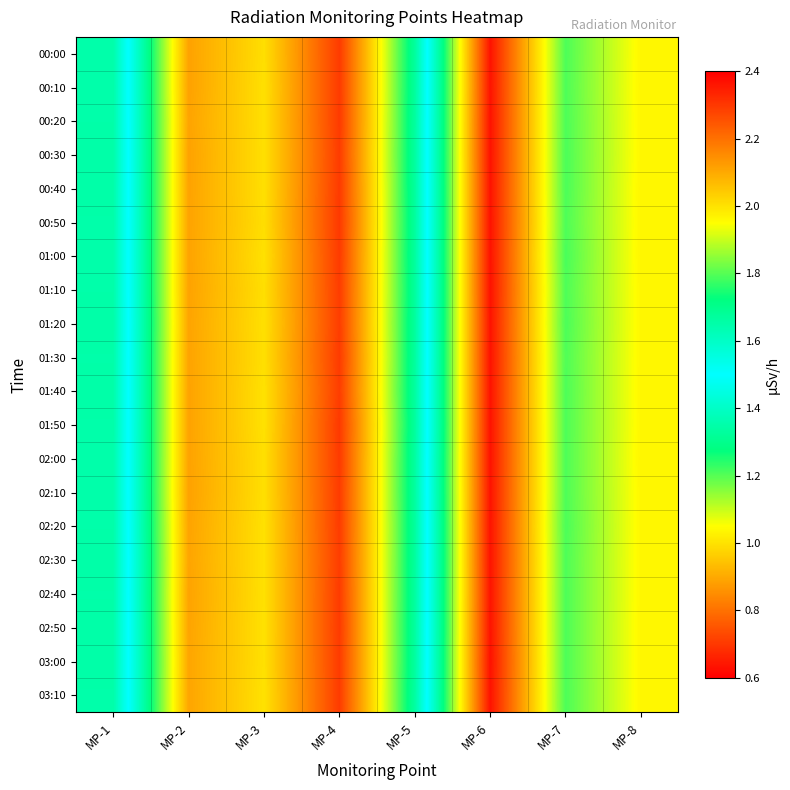

What is the smallest value displayed?

0.6